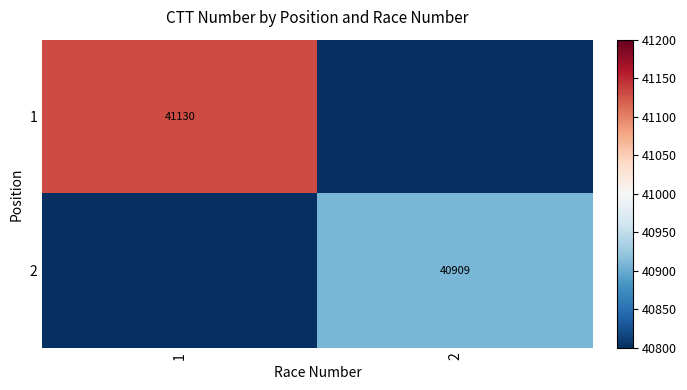

True or false: 2 has a value of 40909 at 2.

True